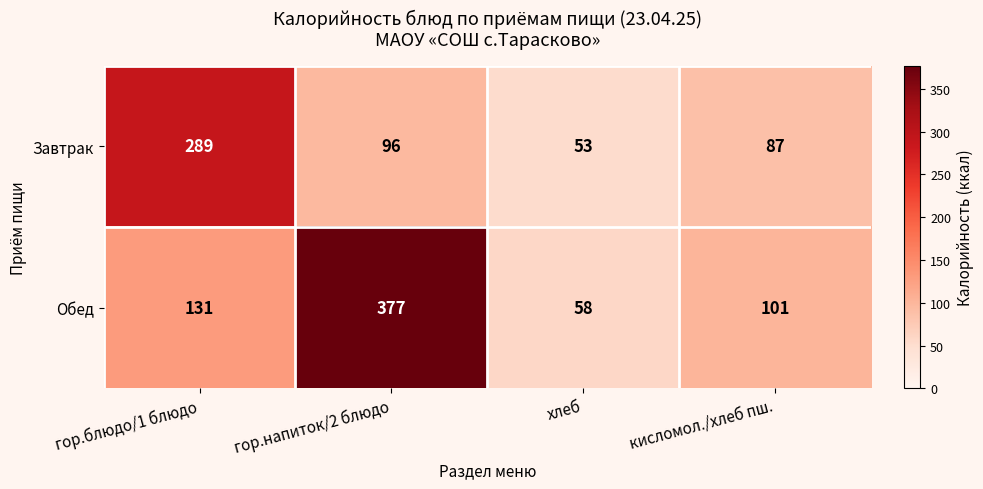

Reading right to left, transcribe all the data shown in this chart.

Завтрак: кисломол./хлеб пш.=87	хлеб=53	гор.напиток/2 блюдо=96	гор.блюдо/1 блюдо=289
Обед: кисломол./хлеб пш.=101	хлеб=58	гор.напиток/2 блюдо=377	гор.блюдо/1 блюдо=131